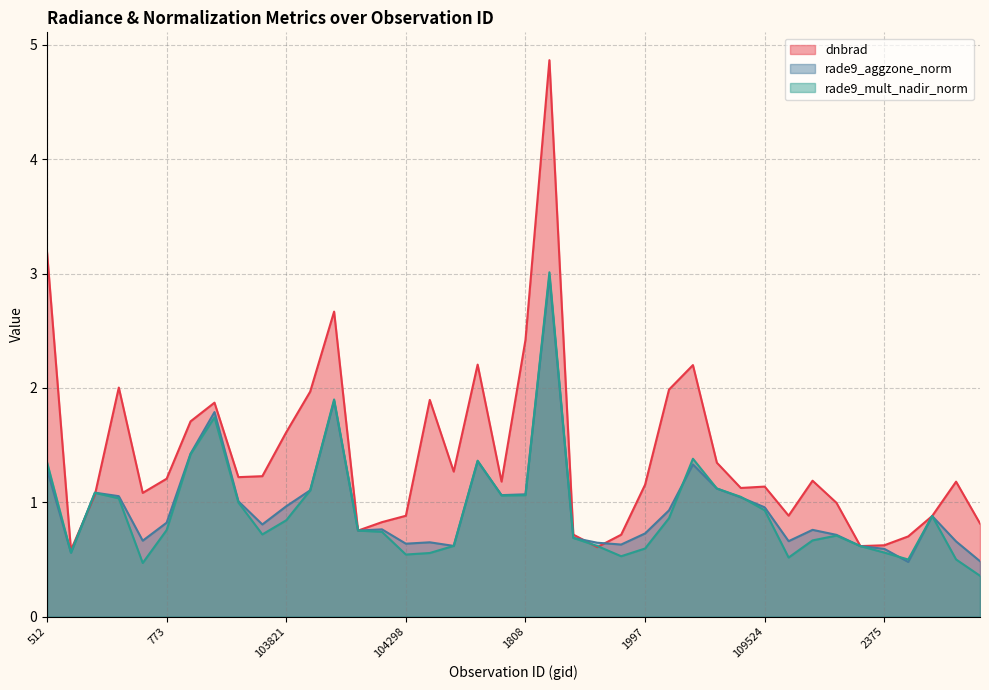

How many interior local peaks does the rade9_aggzone_norm series have?

10